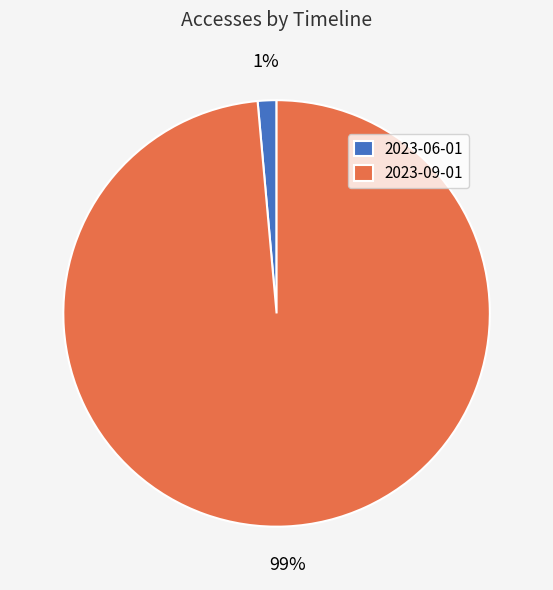

Combined, do 2023-09-01 and 2023-06-01 account for over 50%?

Yes